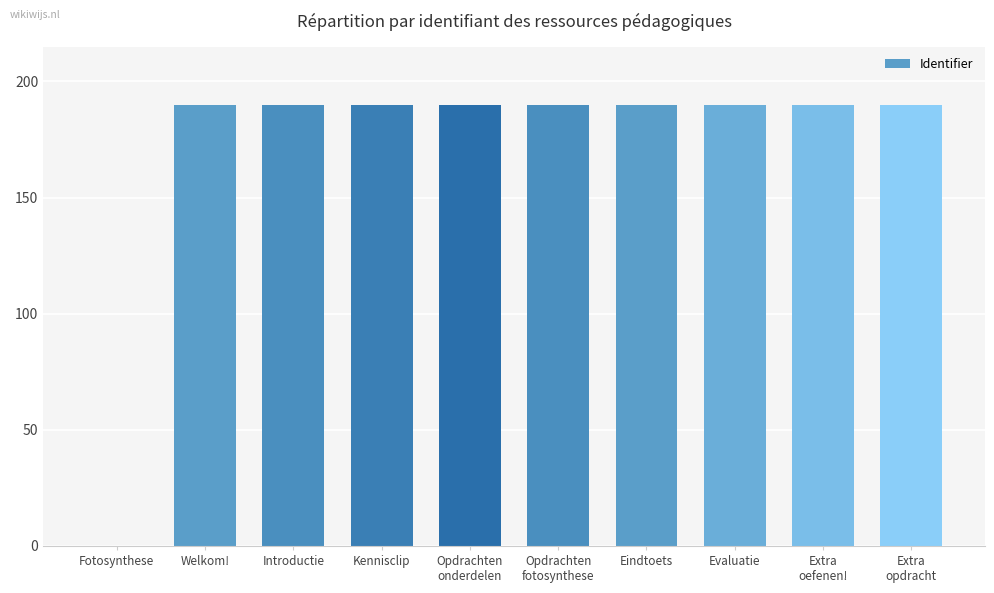

Is it true that the value at Evaluatie is 190.0?

True